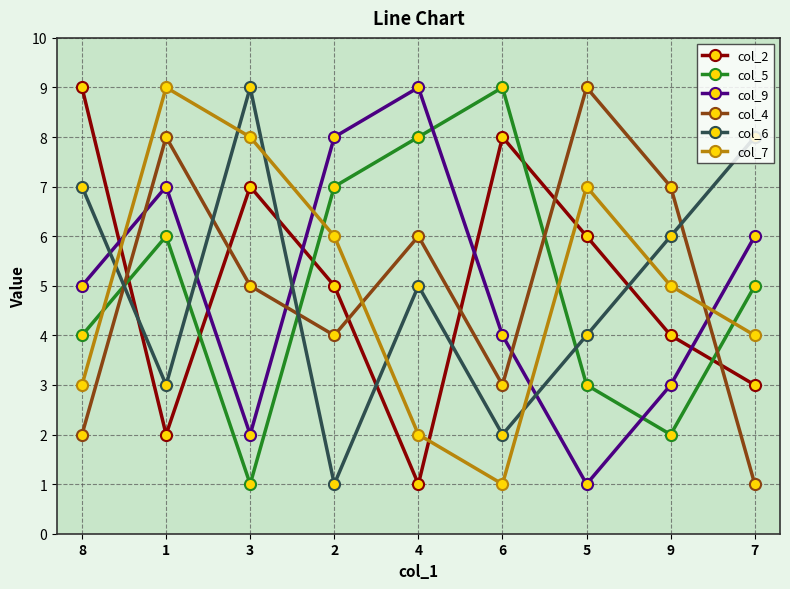

In col_2, how many points are higher than both neighbors (excluding endpoints)?

2